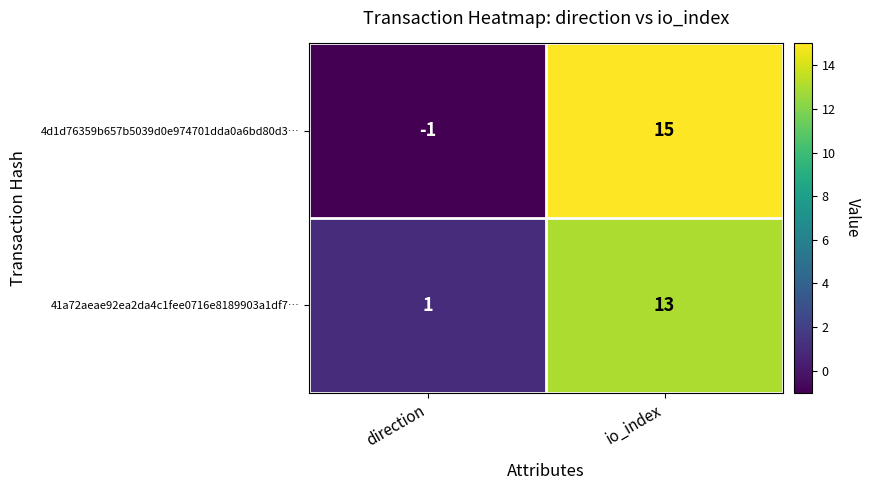

What is the sum of all 4d1d76359b657b5039d0e974701dda0a6bd80d3… values?

14